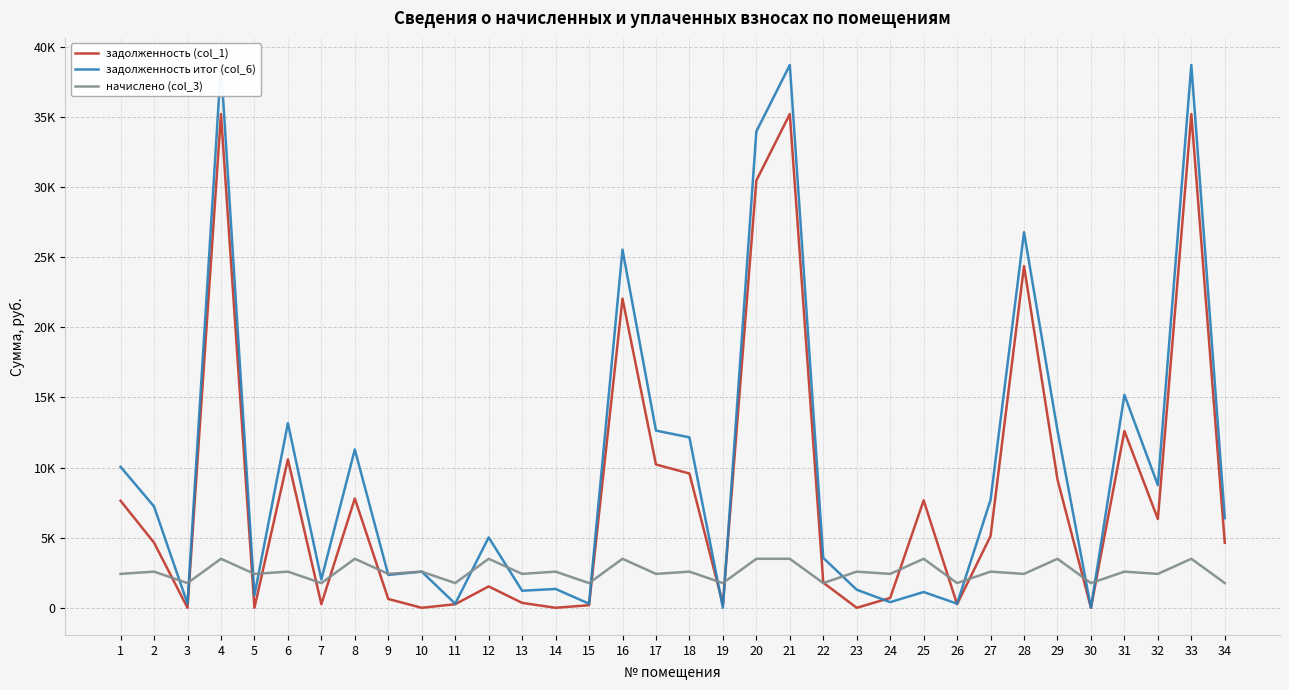

What is the value of the задолженность (col_1) point at the 6th from the left?

10584.4